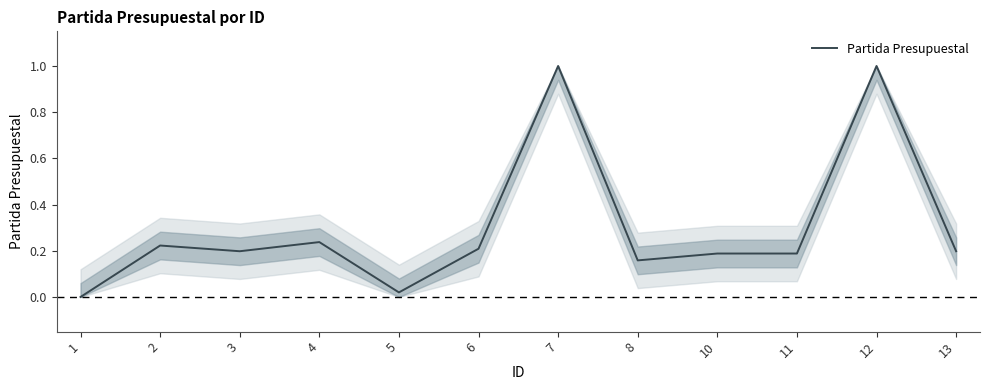

What is the sum of the values at 11 and 7?

1.2